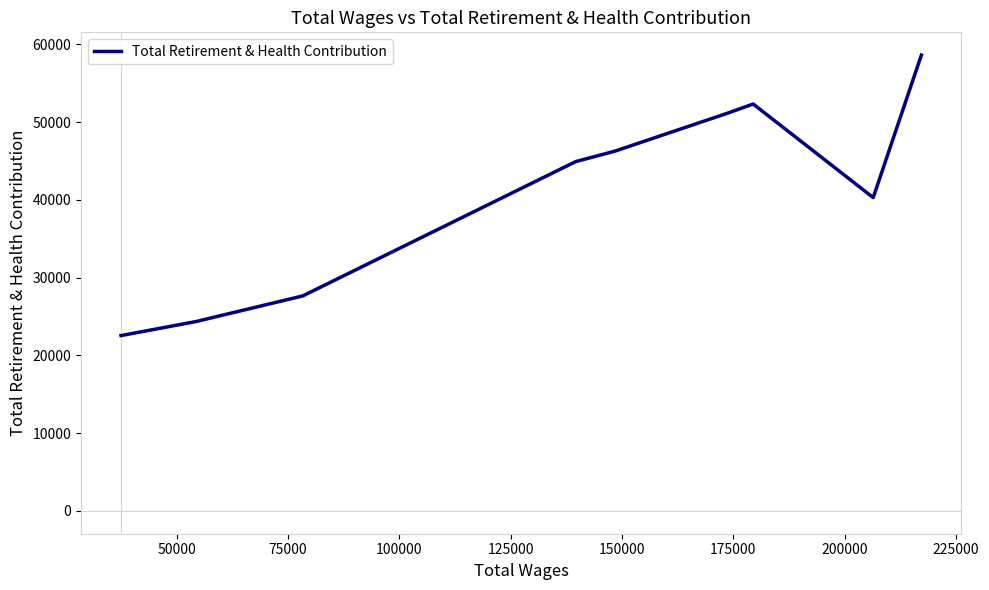

What is the difference between the maximum and minimum values?

36065